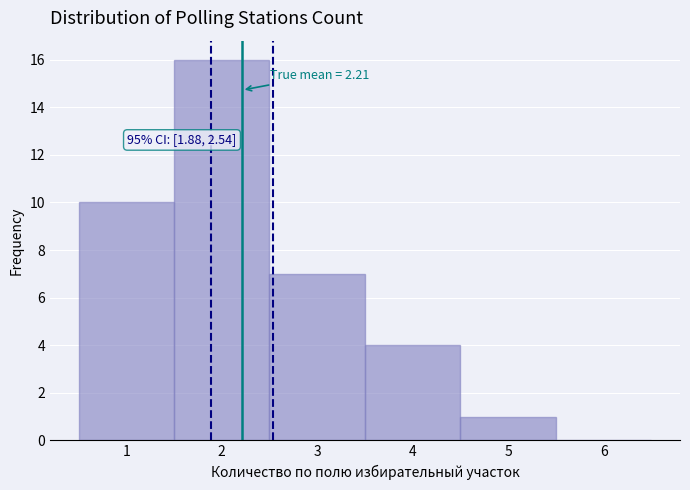

Which range on the x-axis has the tallest bar?

1.5 to 2.5